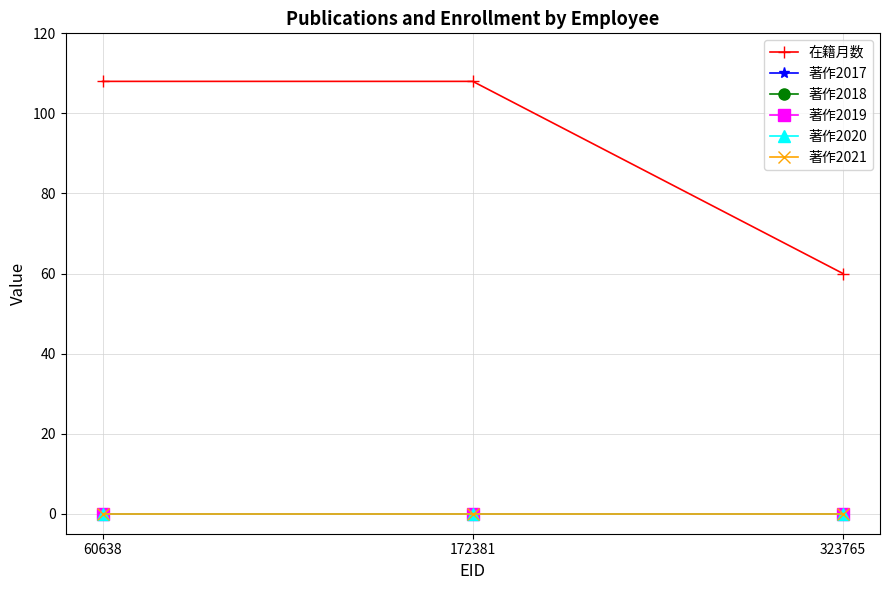

Rank the series by their maximum value, from highest to lowest.

在籍月数, 著作2017, 著作2018, 著作2019, 著作2020, 著作2021